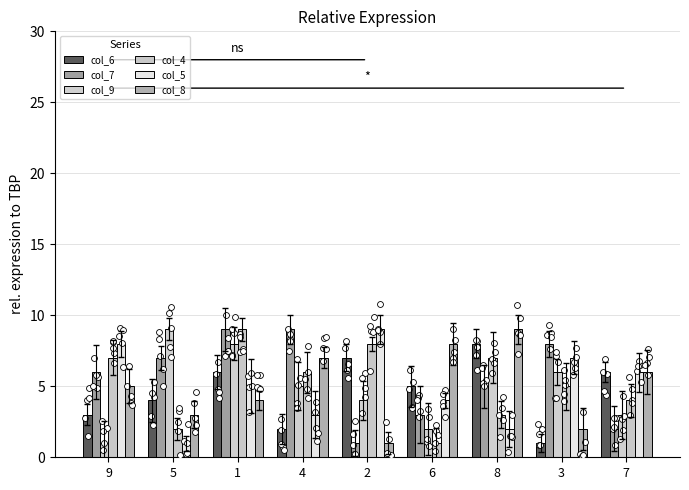

Which series has the widest spread of Y values?

col_7